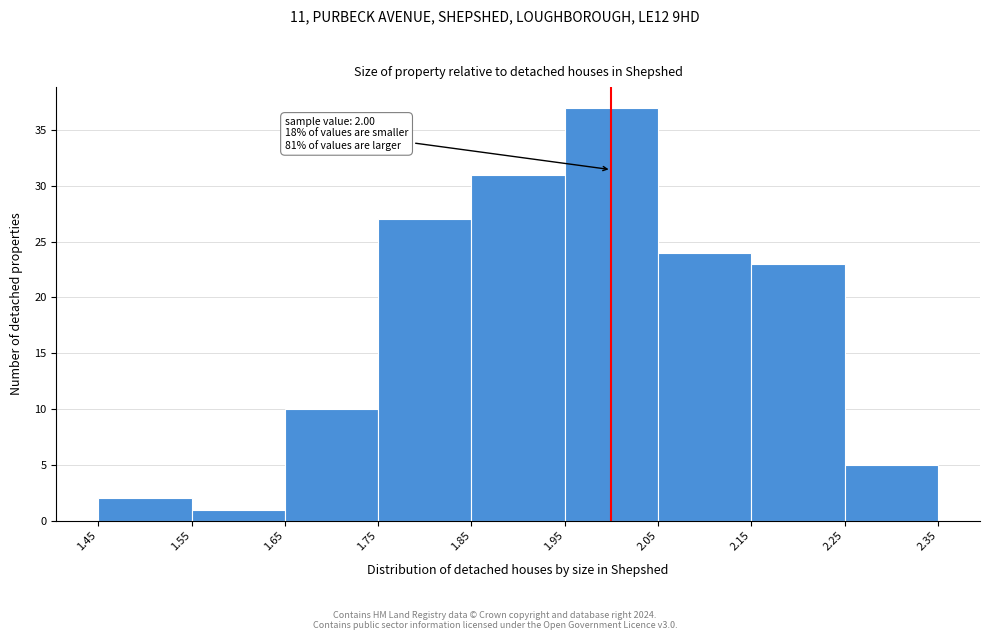

Over which range of the x-axis is the bar tallest?

1.95 to 2.05